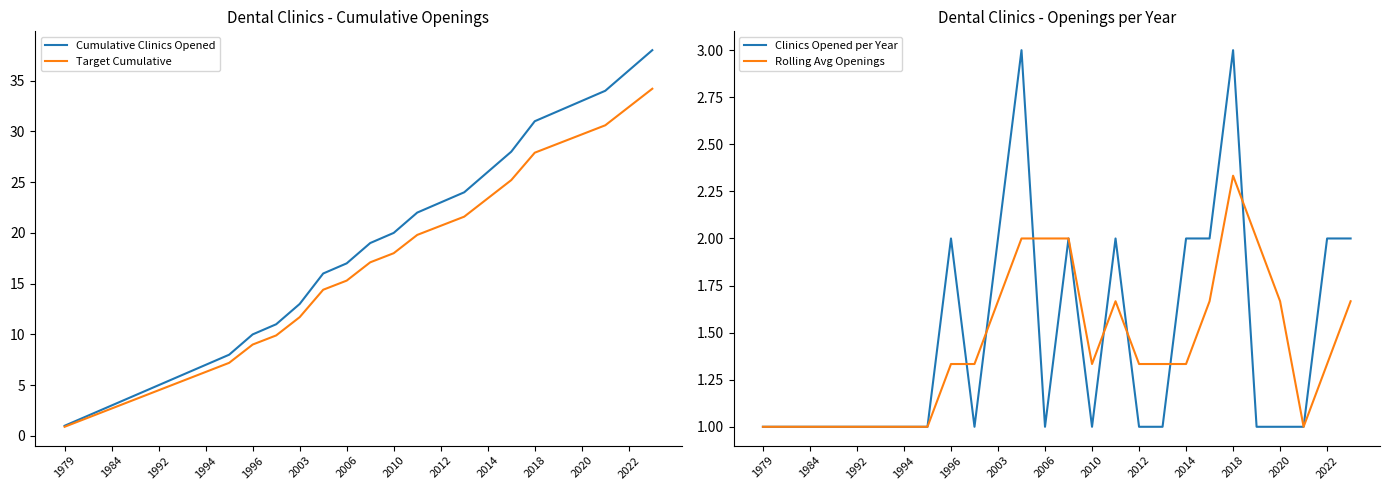

The value of Target Cumulative at 2022 is 32.4. True or false?

True